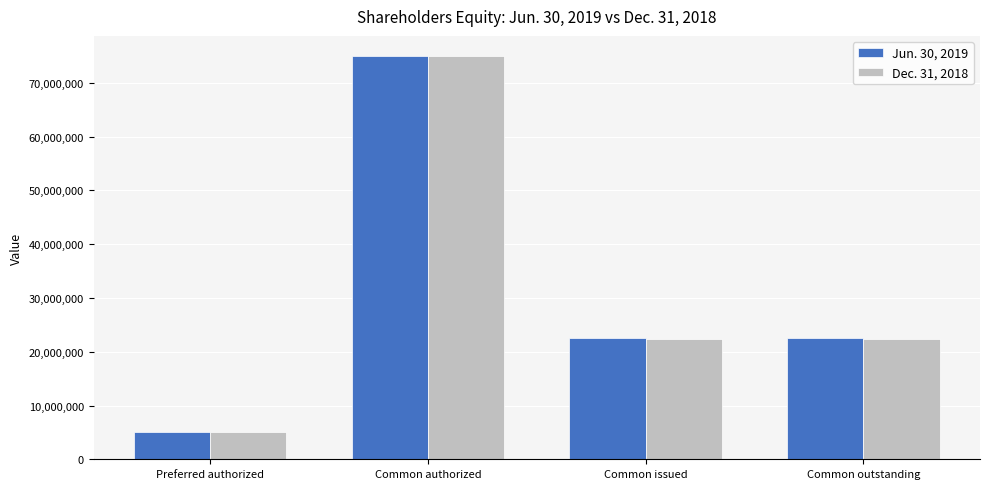

What is the smallest value displayed?

4998130